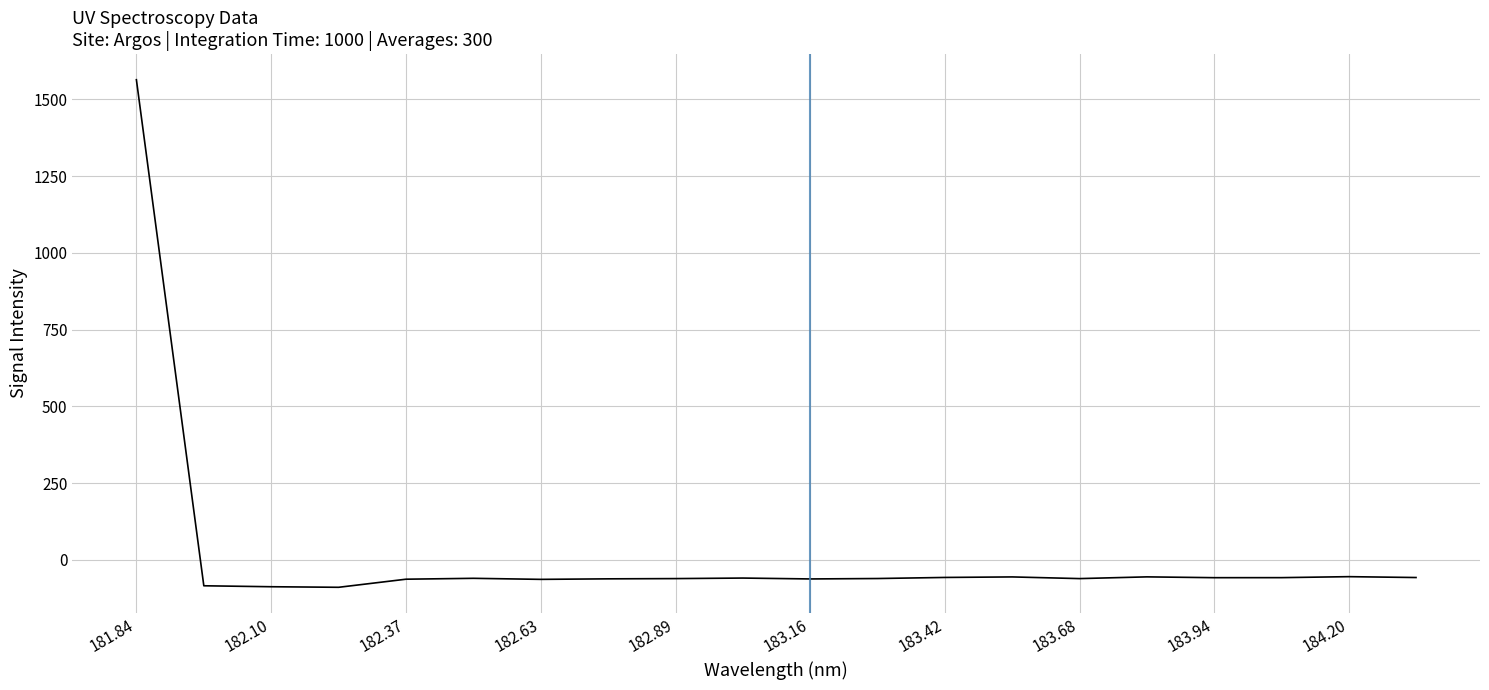

What is the average value?

18.1